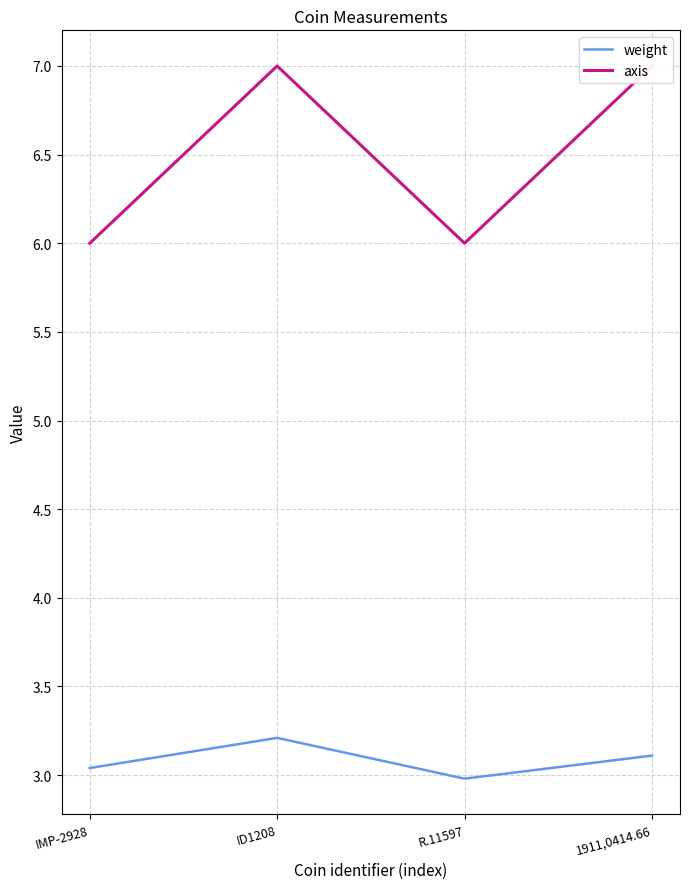

True or false: axis and weight cross at least once.

False